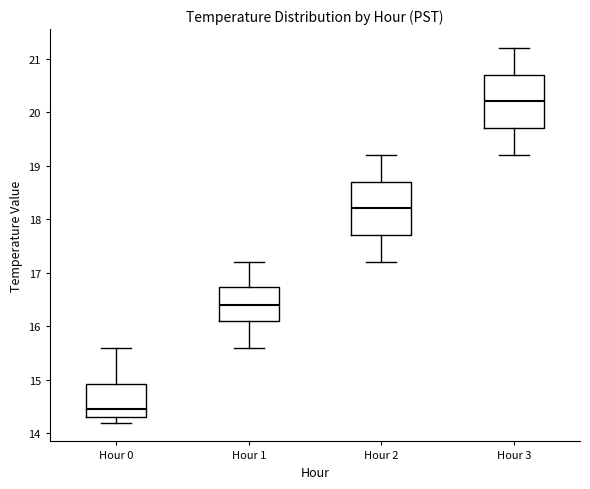

Reading left to right, transcribe this box plot: for each box, give where its median line is, the range the box spans, and where its two whiskers end, as read against the y-axis. The values are not printed on the chart, so give them approximately, as read against the axis.

Hour 0: median 14.5, box 14.3 to 14.9, whiskers 14.2 to 15.6
Hour 1: median 16.4, box 16.1 to 16.7, whiskers 15.6 to 17.2
Hour 2: median 18.2, box 17.7 to 18.7, whiskers 17.2 to 19.2
Hour 3: median 20.2, box 19.7 to 20.7, whiskers 19.2 to 21.2